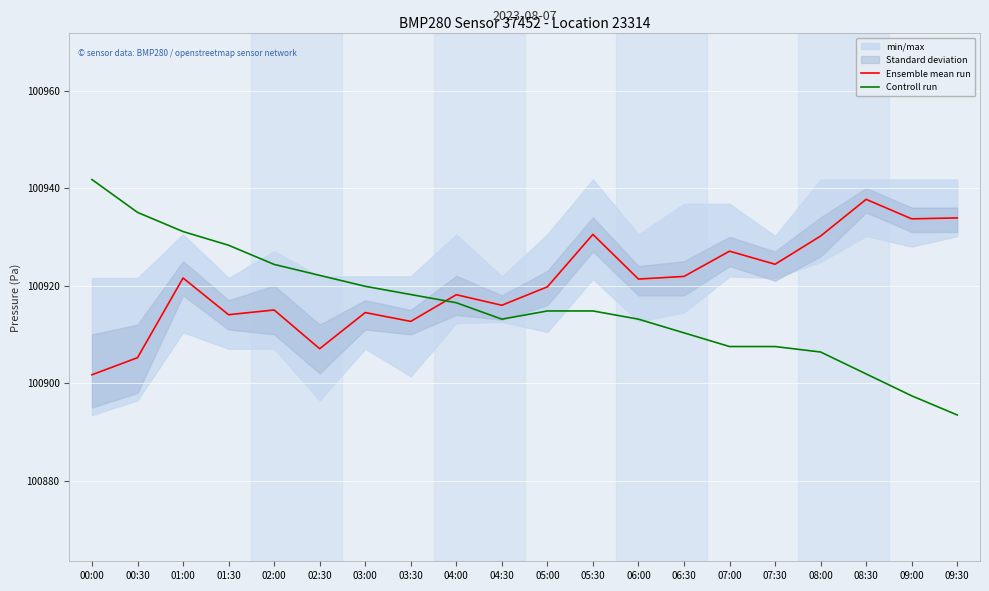

Reading left to right, extract all data points from this chart.

Ensemble mean run: 100901.7	100905.2	100921.6	100914.0	100915.0	100907.1	100914.5	100912.7	100918.1	100916.0	100919.8	100930.5	100921.3	100921.9	100927.1	100924.4	100930.2	100937.7	100933.7	100933.9
Controll run: 100941.8	100935.0	100931.1	100928.3	100924.3	100922.1	100919.9	100918.2	100916.5	100913.1	100914.8	100914.8	100913.1	100910.3	100907.5	100907.5	100906.4	100901.9	100897.4	100893.5